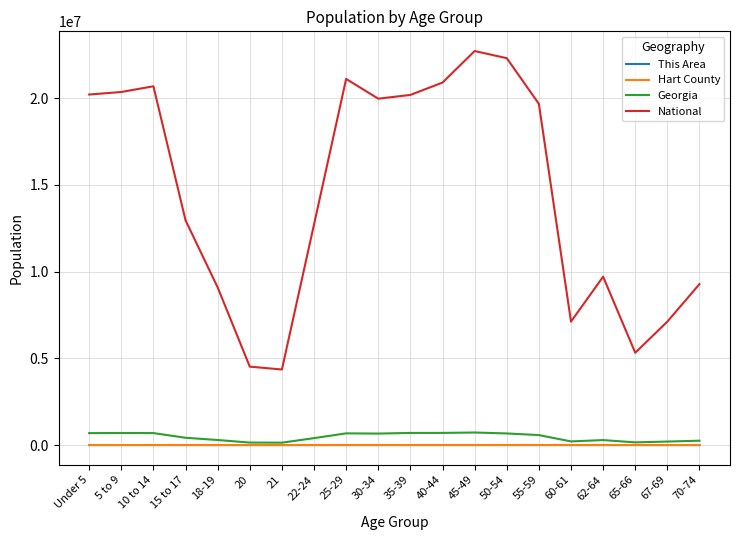

What is the sum of the Georgia values at 22-24 and 20?

542829